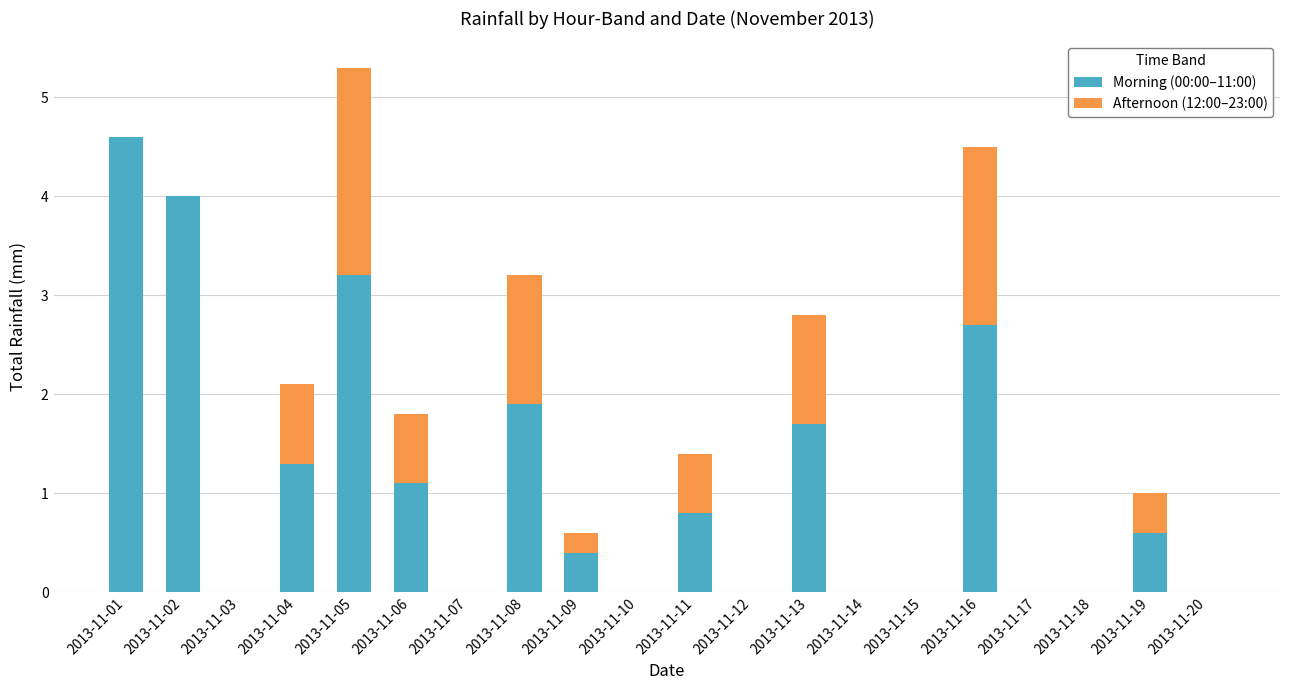

How many series are shown in this chart?

2